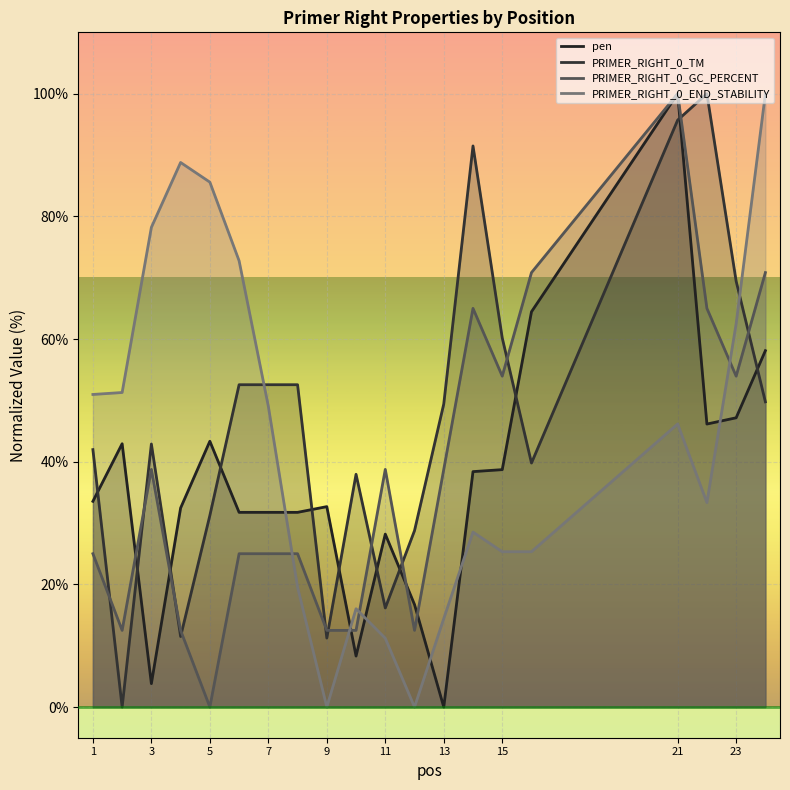

How many data points does each series have?

20